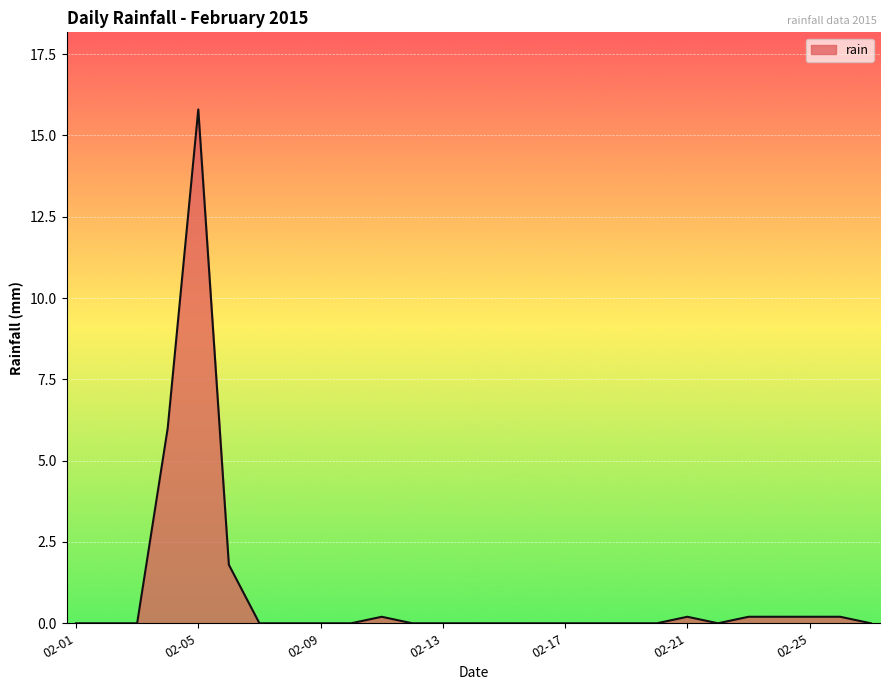

What is the greatest value displayed?

15.8